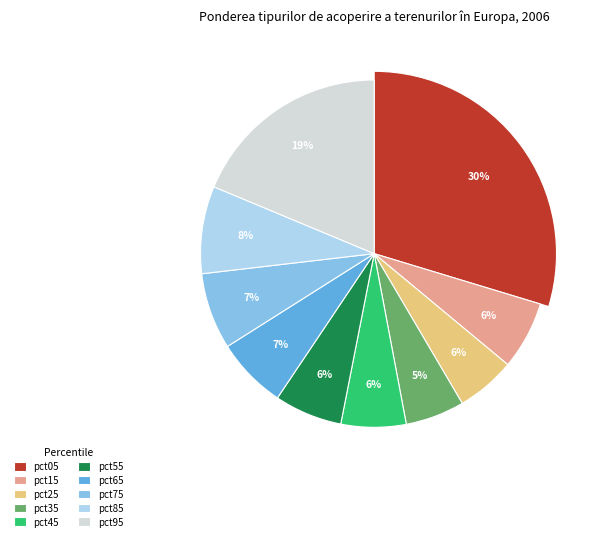

Between pct25 and pct15, which is larger?

pct15